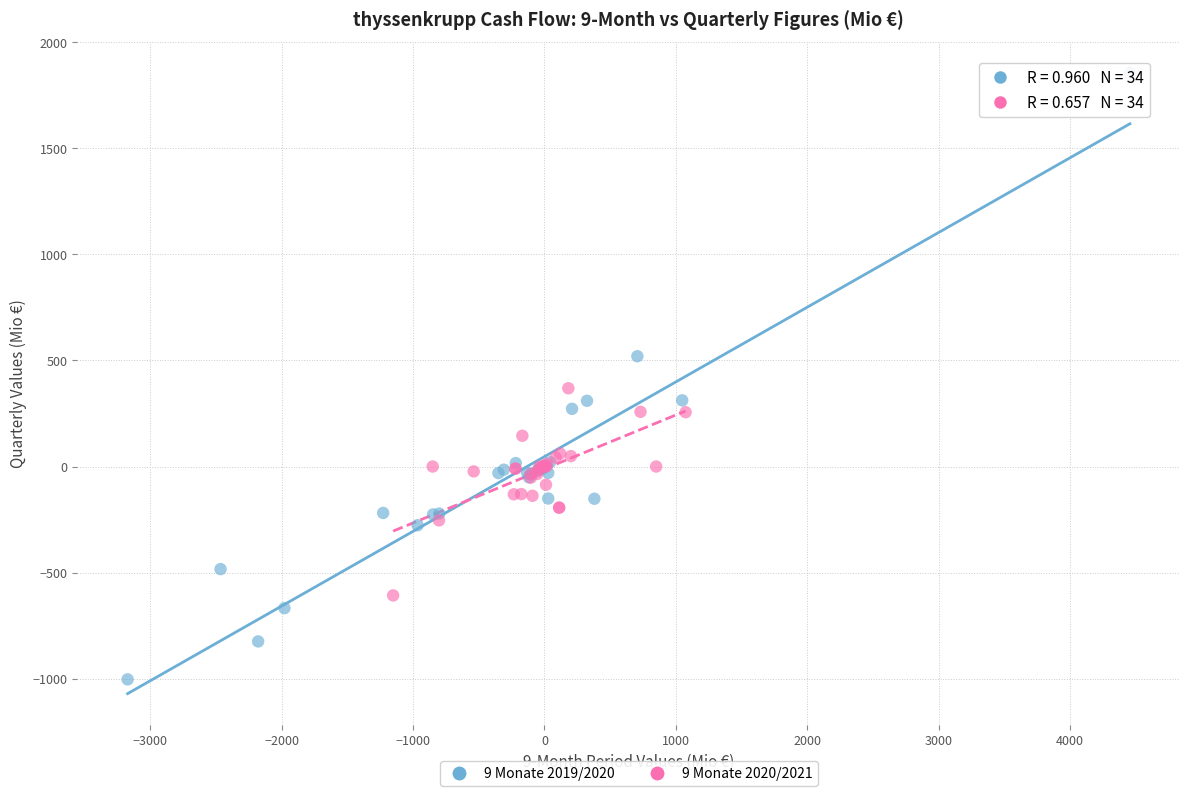

Which series contains the lowest Y value?

9 Monate 2019/2020